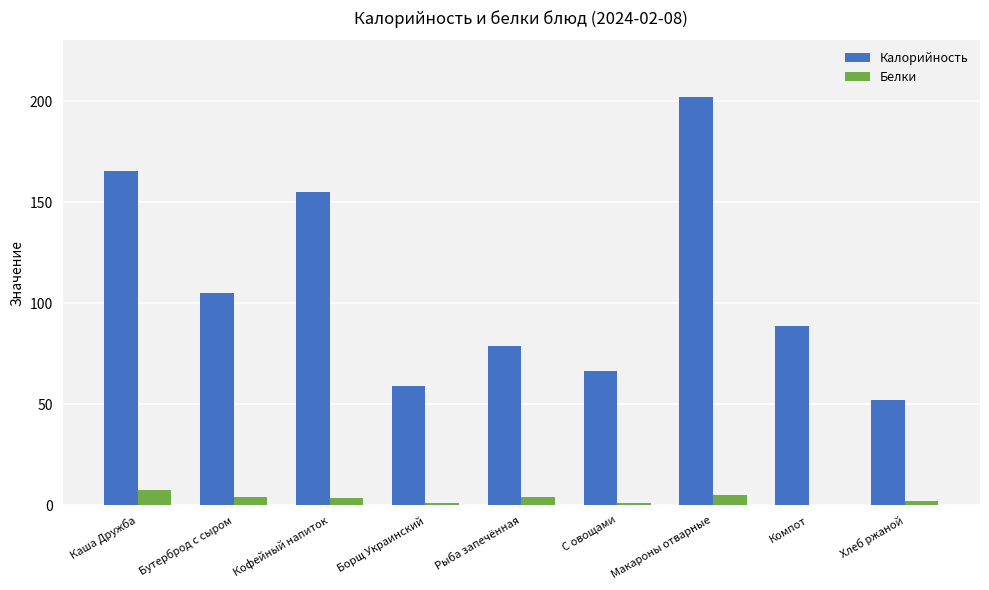

Which series has the largest total across all categories?

Калорийность